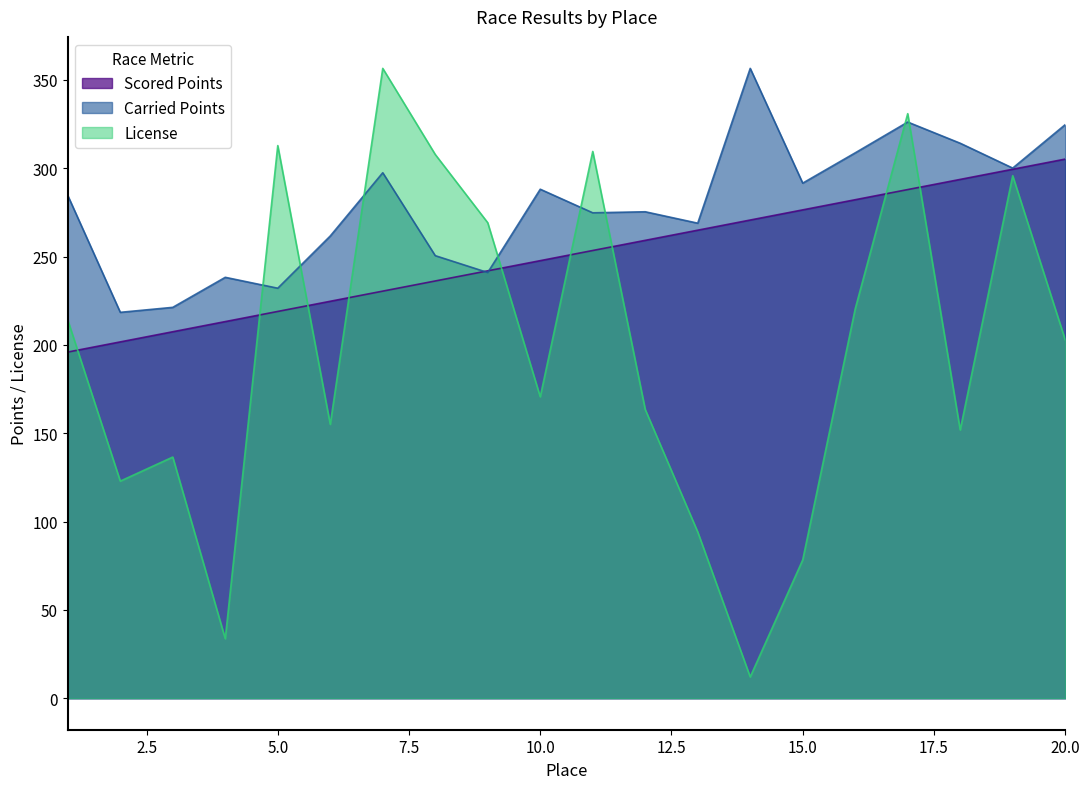

The value of Carried Points at 17 is 326.2. True or false?

True